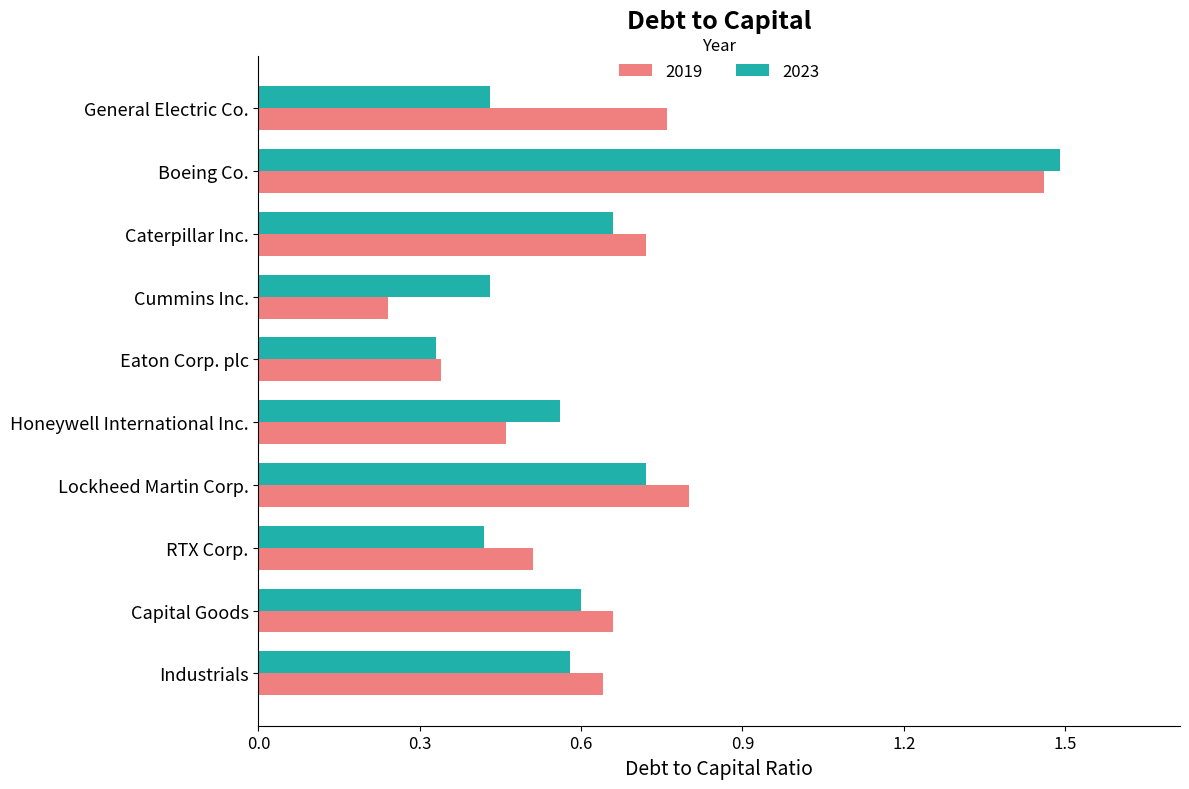

The value of 2023 at Honeywell International Inc. is 0.9. True or false?

False